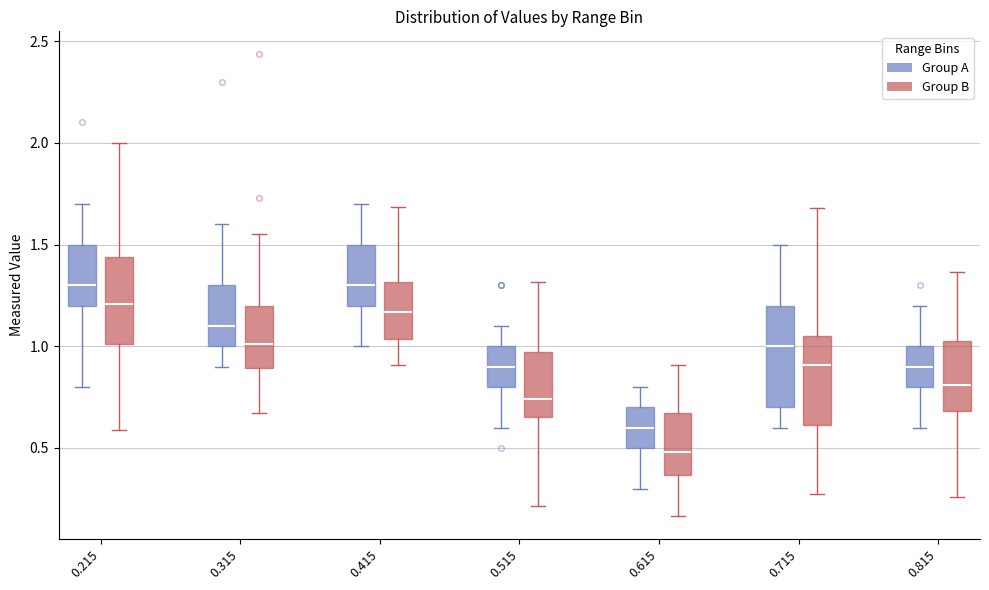

Reading left to right, read every box against the y-axis: the position of its median line, the range the box covers, and the ends of its whiskers. The values are not printed on the chart, so give them approximately, as read against the axis.

0.215 (Group A): median 1.30, box 1.20 to 1.50, whiskers 0.80 to 1.70
0.215 (Group B): median 1.20, box 1.00 to 1.45, whiskers 0.60 to 2.00
0.315 (Group A): median 1.10, box 1.00 to 1.30, whiskers 0.90 to 1.60
0.315 (Group B): median 1.00, box 0.90 to 1.20, whiskers 0.65 to 1.55
0.415 (Group A): median 1.30, box 1.20 to 1.50, whiskers 1.00 to 1.70
0.415 (Group B): median 1.15, box 1.05 to 1.30, whiskers 0.90 to 1.70
0.515 (Group A): median 0.90, box 0.80 to 1.00, whiskers 0.60 to 1.10
0.515 (Group B): median 0.75, box 0.65 to 0.95, whiskers 0.20 to 1.30
0.615 (Group A): median 0.60, box 0.50 to 0.70, whiskers 0.30 to 0.80
0.615 (Group B): median 0.50, box 0.35 to 0.65, whiskers 0.15 to 0.90
0.715 (Group A): median 1.00, box 0.70 to 1.20, whiskers 0.60 to 1.50
0.715 (Group B): median 0.90, box 0.60 to 1.05, whiskers 0.25 to 1.70
0.815 (Group A): median 0.90, box 0.80 to 1.00, whiskers 0.60 to 1.20
0.815 (Group B): median 0.80, box 0.70 to 1.05, whiskers 0.25 to 1.35